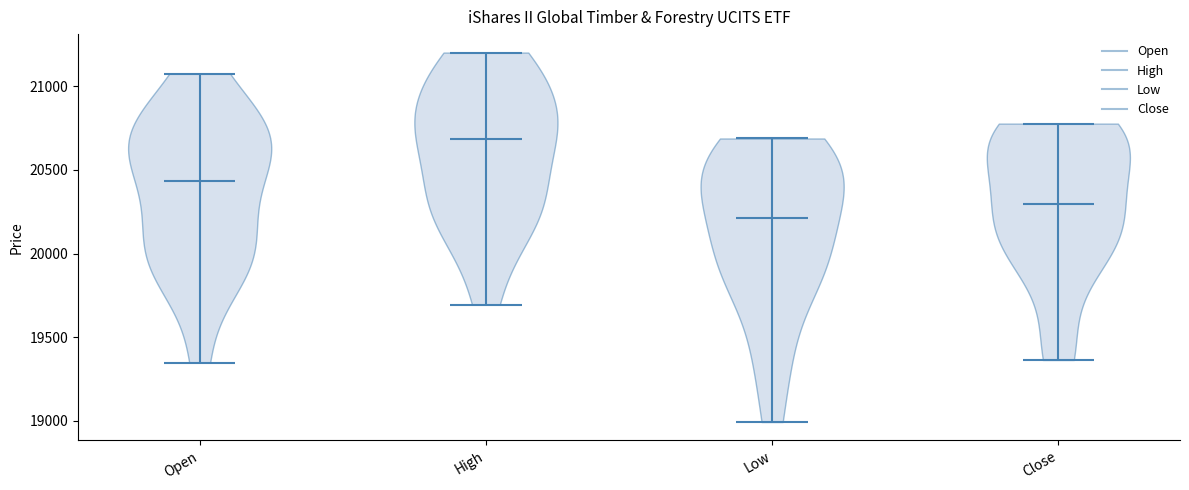

Which violin has the highest median line?

High